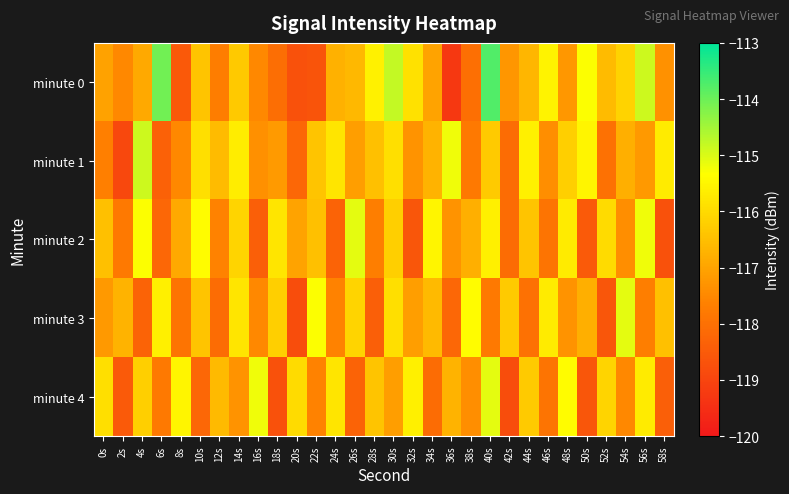

Reading left to right, transcribe all the data shown in this chart.

minute 0: 0s=-117.0	2s=-117.5	4s=-116.9	6s=-114.1	8s=-118.5	10s=-116.4	12s=-117.7	14s=-116.3	16s=-117.5	18s=-118.0	20s=-118.7	22s=-118.7	24s=-116.8	26s=-116.6	28s=-115.6	30s=-114.8	32s=-115.9	34s=-117.0	36s=-119.3	38s=-118.0	40s=-113.8	42s=-117.3	44s=-116.6	46s=-115.5	48s=-117.2	50s=-115.3	52s=-116.6	54s=-116.1	56s=-114.9	58s=-117.3
minute 1: 0s=-117.7	2s=-118.9	4s=-114.9	6s=-118.4	8s=-117.5	10s=-115.9	12s=-116.6	14s=-115.7	16s=-117.4	18s=-117.2	20s=-118.2	22s=-116.4	24s=-115.8	26s=-117.1	28s=-116.5	30s=-115.9	32s=-117.3	34s=-116.7	36s=-115.2	38s=-117.8	40s=-116.3	42s=-118.1	44s=-115.6	46s=-117.4	48s=-116.2	50s=-115.5	52s=-118.0	54s=-116.8	56s=-117.2	58s=-115.7
minute 2: 0s=-116.5	2s=-117.8	4s=-115.3	6s=-118.2	8s=-116.9	10s=-115.4	12s=-117.6	14s=-116.1	16s=-118.4	18s=-115.8	20s=-117.0	22s=-116.5	24s=-118.3	26s=-115.1	28s=-117.7	30s=-116.2	32s=-118.6	34s=-115.5	36s=-117.3	38s=-116.8	40s=-115.6	42s=-118.1	44s=-116.4	46s=-117.9	48s=-115.7	50s=-118.5	52s=-116.0	54s=-117.4	56s=-115.2	58s=-118.7
minute 3: 0s=-117.2	2s=-116.7	4s=-118.3	6s=-115.6	8s=-117.9	10s=-116.4	12s=-118.1	14s=-115.8	16s=-117.5	18s=-116.2	20s=-118.8	22s=-115.3	24s=-117.6	26s=-116.1	28s=-118.4	30s=-115.9	32s=-117.1	34s=-116.6	36s=-118.2	38s=-115.4	40s=-117.8	42s=-116.3	44s=-118.0	46s=-115.7	48s=-117.3	50s=-116.8	52s=-118.6	54s=-115.1	56s=-117.7	58s=-116.5
minute 4: 0s=-115.9	2s=-118.5	4s=-116.2	6s=-117.8	8s=-115.5	10s=-118.2	12s=-116.6	14s=-117.3	16s=-115.2	18s=-118.7	20s=-116.0	22s=-117.6	24s=-115.8	26s=-118.3	28s=-116.4	30s=-117.1	32s=-115.6	34s=-118.1	36s=-116.7	38s=-117.4	40s=-115.1	42s=-118.8	44s=-116.3	46s=-117.9	48s=-115.4	50s=-118.6	52s=-116.1	54s=-117.5	56s=-115.7	58s=-118.4